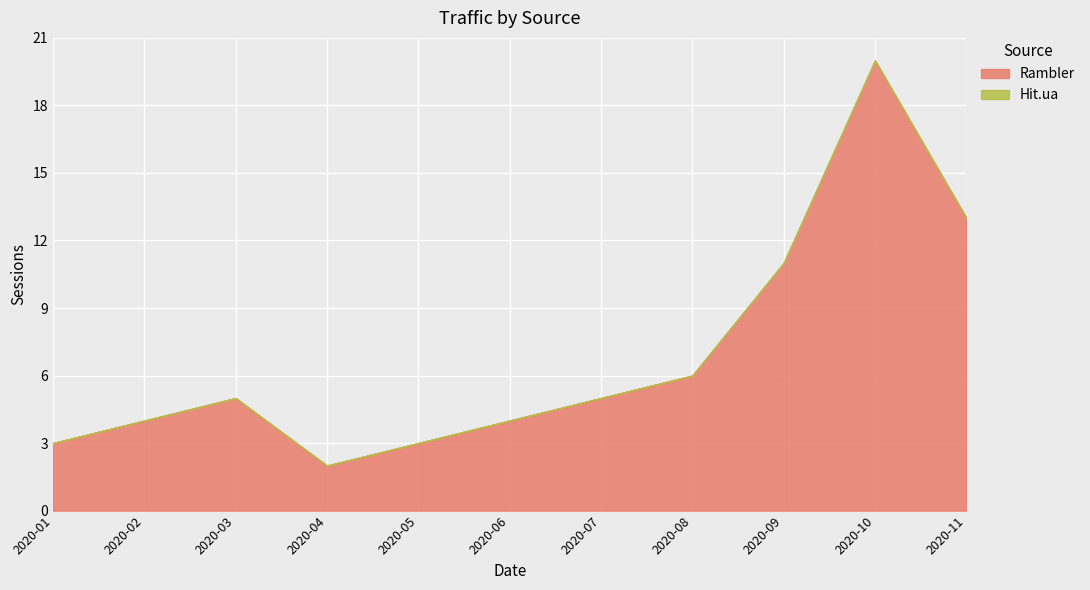

How many lines are shown in the chart?

2